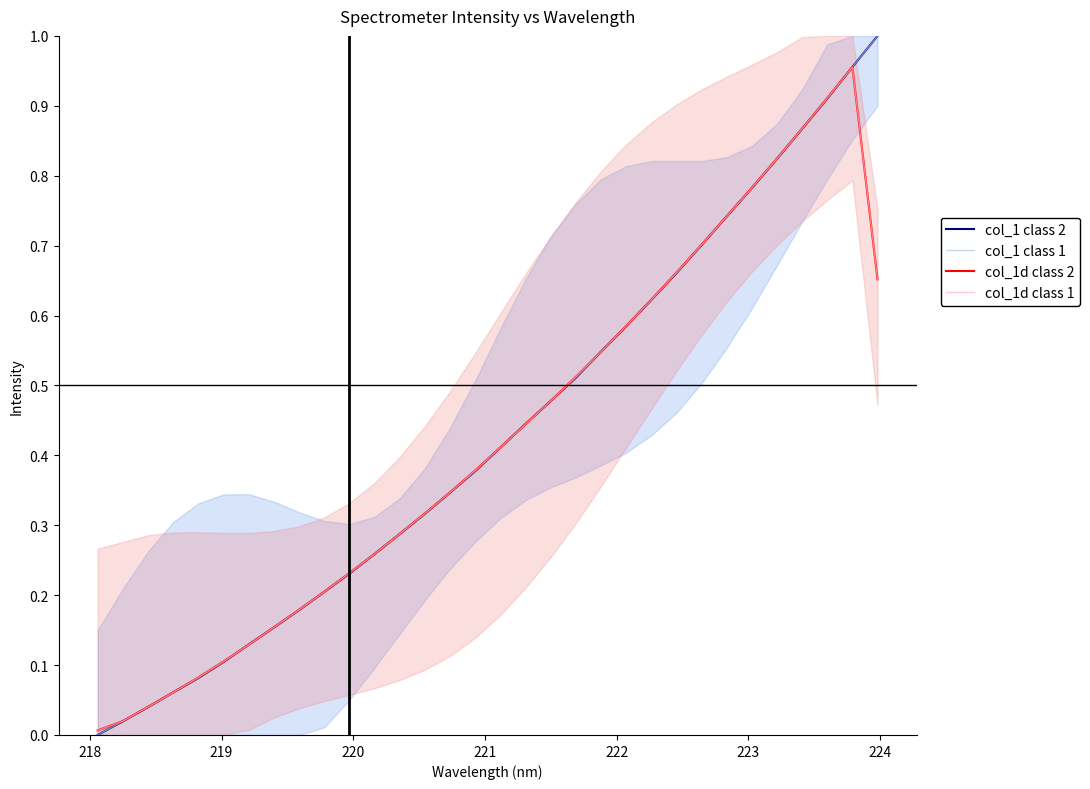

True or false: col_1d class 1 and col_1d class 2 intersect in this chart.

False